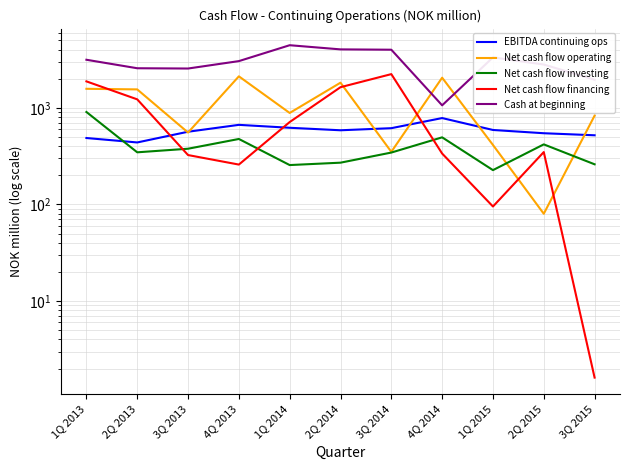

What is the total value across all series at 1Q 2015?

4666.3